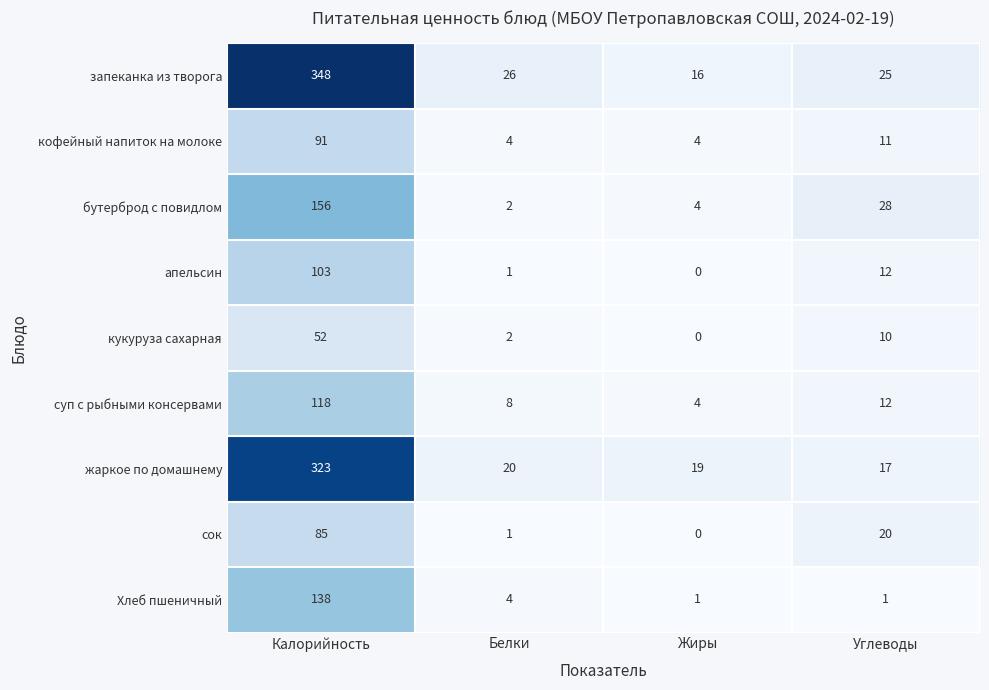

What is the average value of the кофейный напиток на молоке series?

28